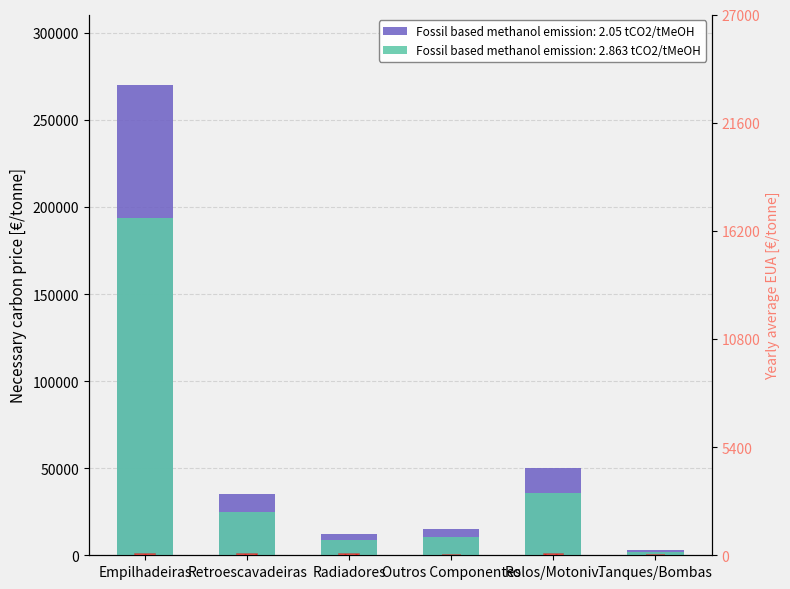

Is it true that the value at Outros Componentes is 20?

True